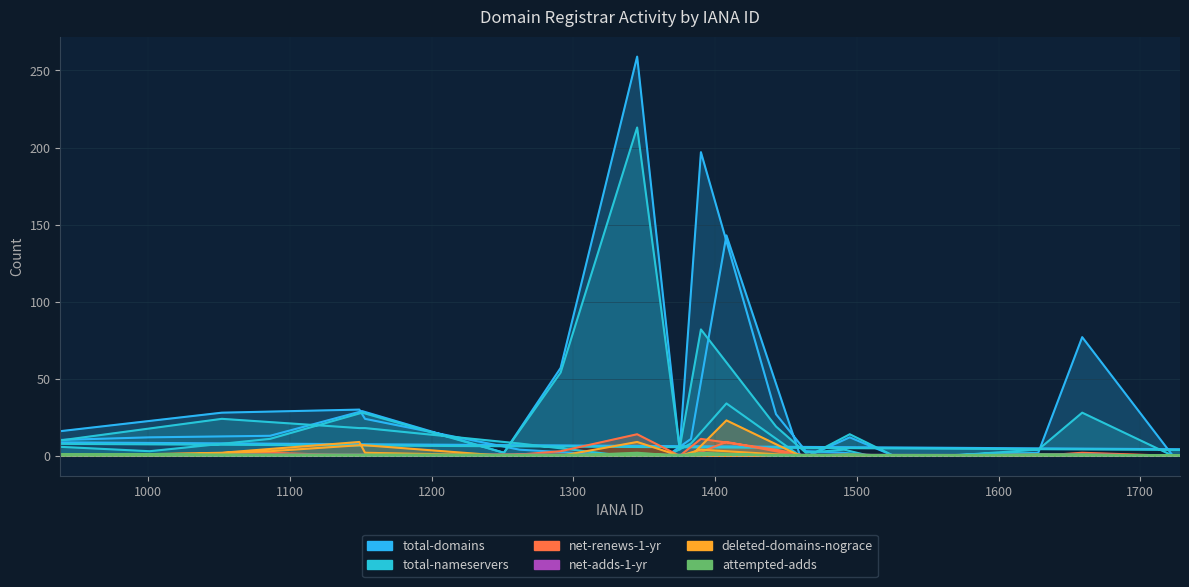

After their last crossing, which series has the higher values: net-adds-1-yr or deleted-domains-nograce?

deleted-domains-nograce